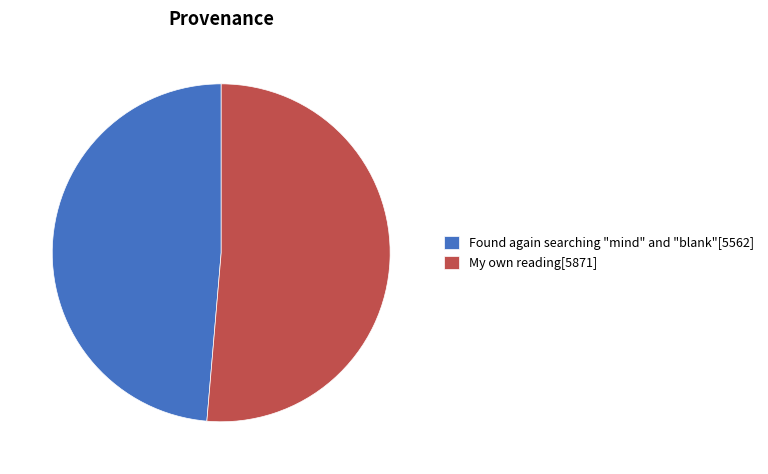

Is there any slice that represents more than half of the pie?

Yes